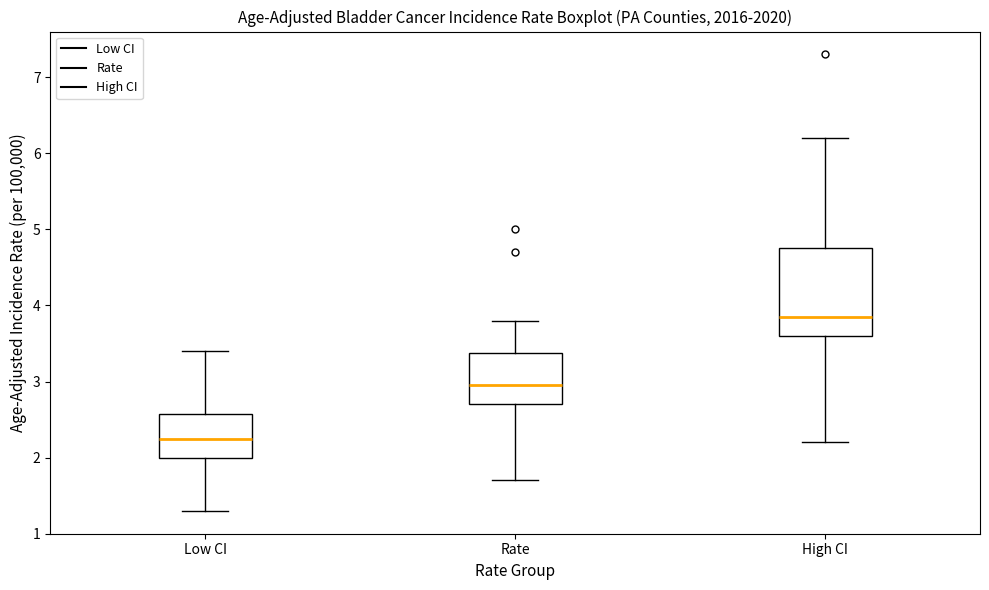

Reading left to right, transcribe this box plot: for each box, give where its median line is, the range the box spans, and where its two whiskers end, as read against the y-axis. The values are not printed on the chart, so give them approximately, as read against the axis.

Low CI: median 2.3, box 2.0 to 2.6, whiskers 1.3 to 3.4
Rate: median 3.0, box 2.7 to 3.4, whiskers 1.7 to 3.8
High CI: median 3.9, box 3.6 to 4.8, whiskers 2.2 to 6.2